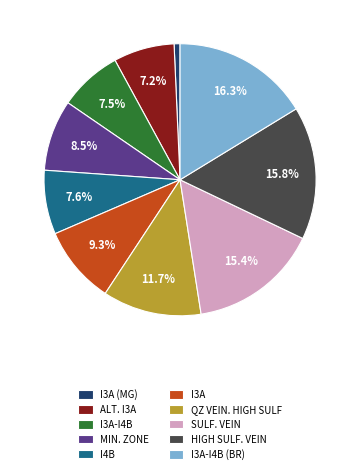

Do I3A (MG) and SULF. VEIN together represent more than half of the pie?

No